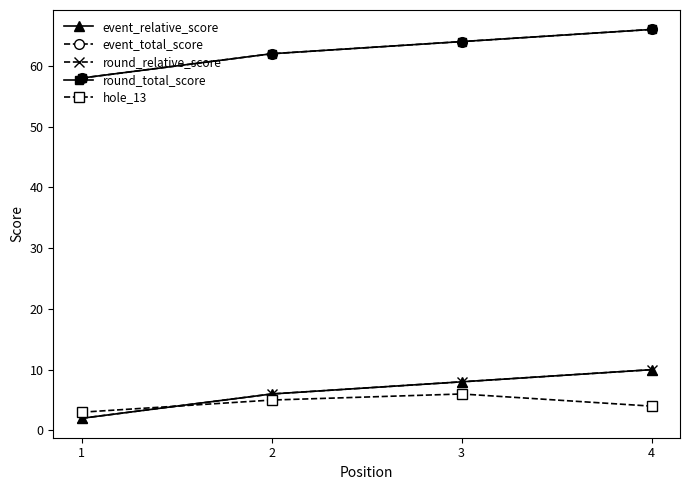

At which label does round_relative_score first exceed 8?

4